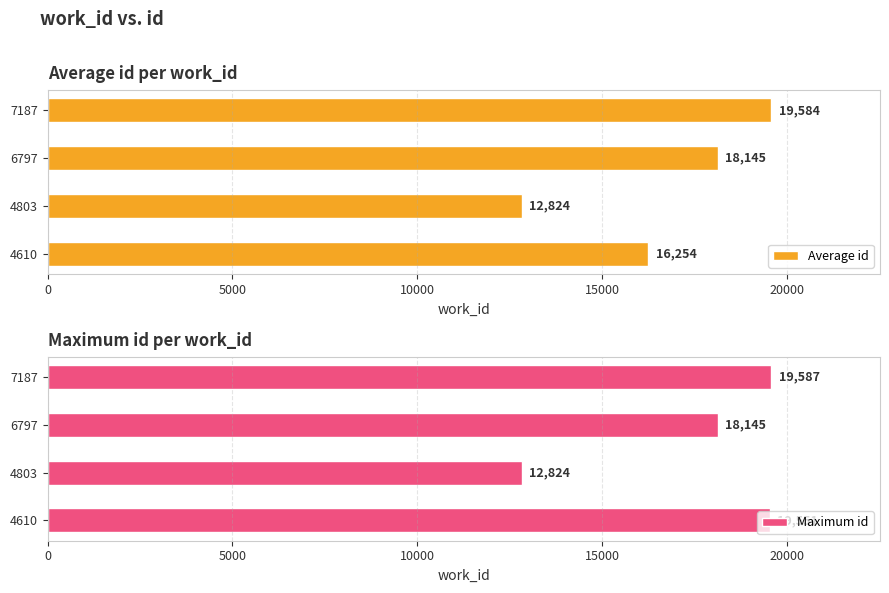

Reading left to right, transcribe all the data shown in this chart.

Average id: 16254	12824	18145	19584
Maximum id: 19551	12824	18145	19587